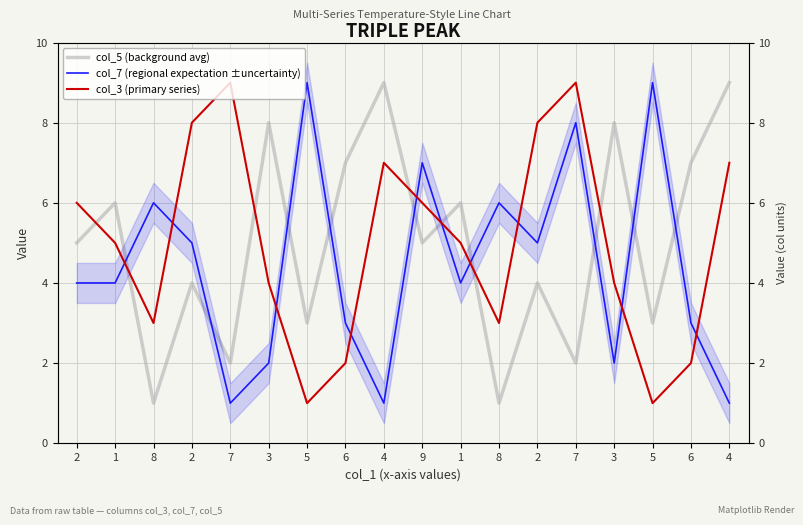

Rank the series at 2 from lowest to highest value.

col_7 (regional expectation ±uncertainty), col_5 (background avg), col_3 (primary series)